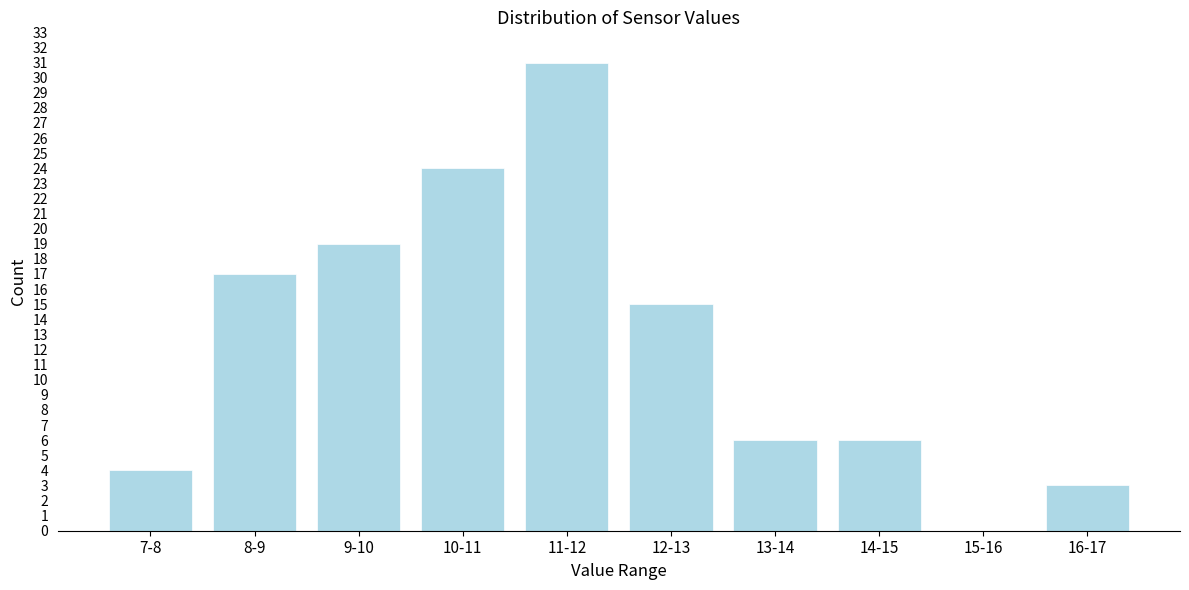

Reading left to right, what are all the values shown in this chart?

7-8=4	8-9=17	9-10=19	10-11=24	11-12=31	12-13=15	13-14=6	14-15=6	15-16=0	16-17=3